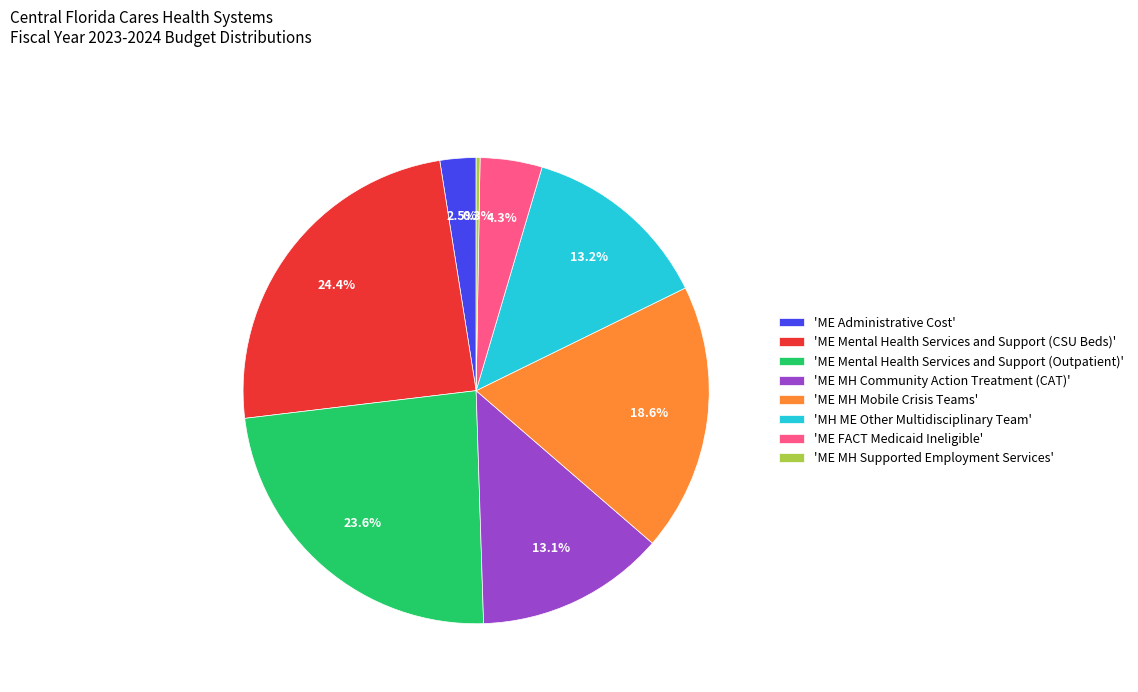

What is the largest slice in the pie chart?

'ME Mental Health Services and Support (CSU Beds)'